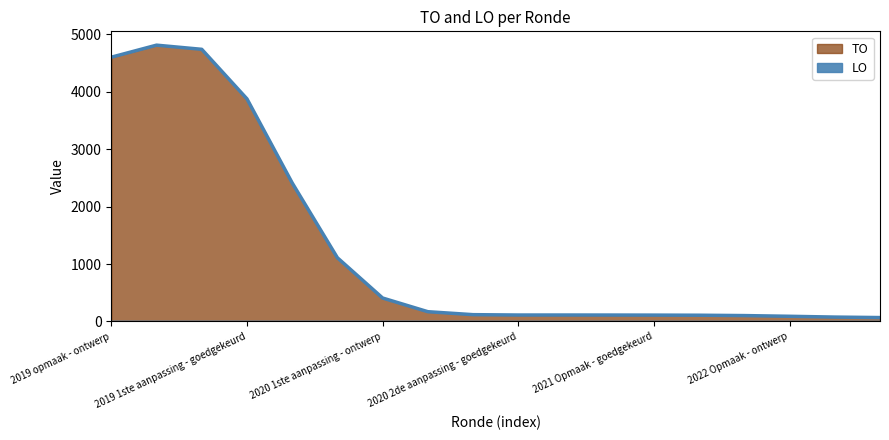

What is the label of the 15th point from the right?

2019 1ste aanpassing - goedgekeurd